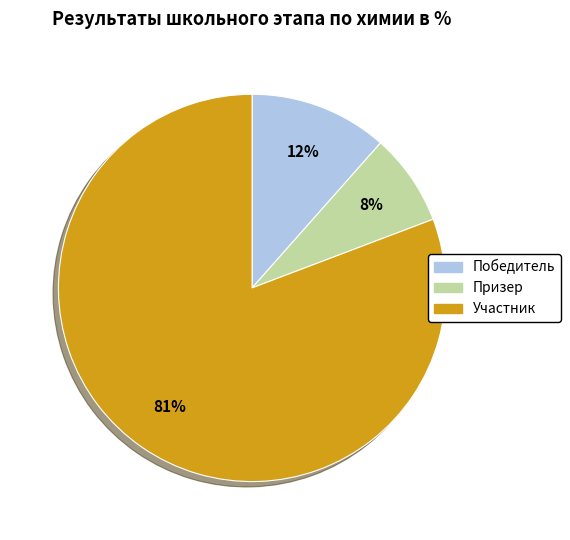

To the nearest percent, what is the average slice percentage?

33%